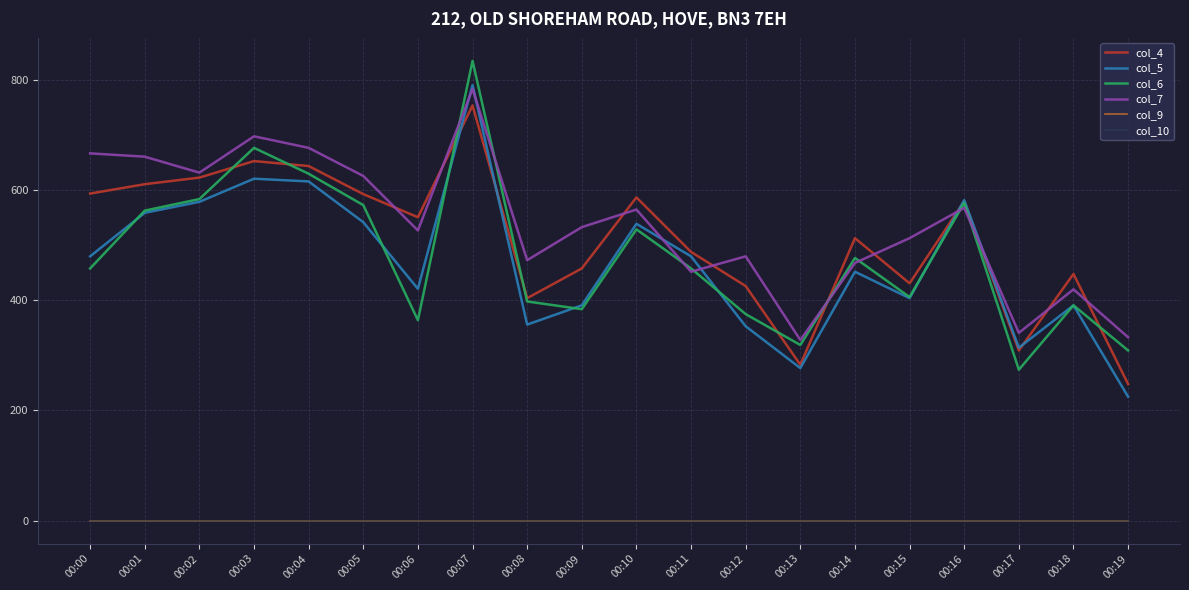

Does the chart display data point markers on the line(s)?

No